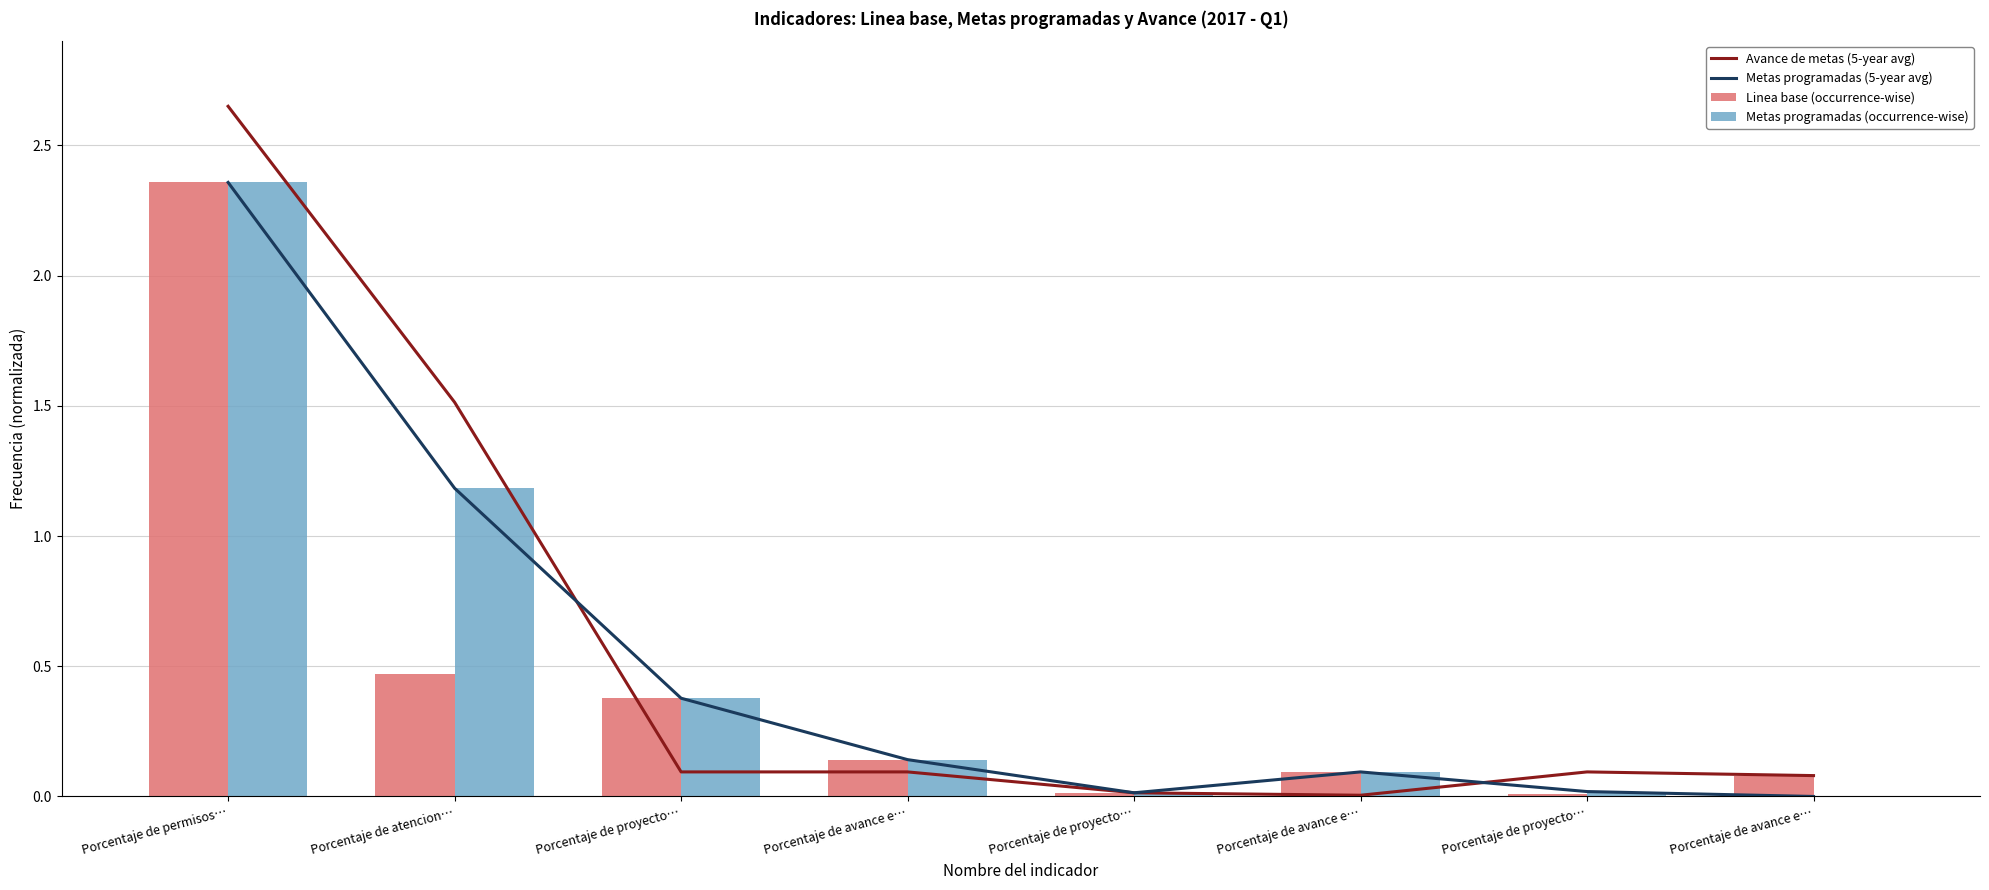

Which series has the largest total across all categories?

Avance de metas (5-year avg)